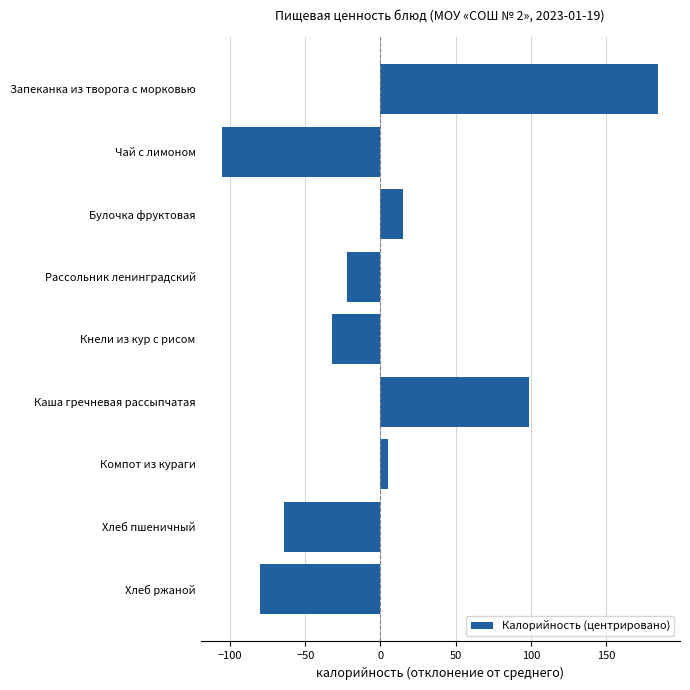

Reading top to bottom, transcribe all the data shown in this chart.

184.7	-105.1	14.9	-22.1	-32.1	98.9	4.9	-63.9	-80.1